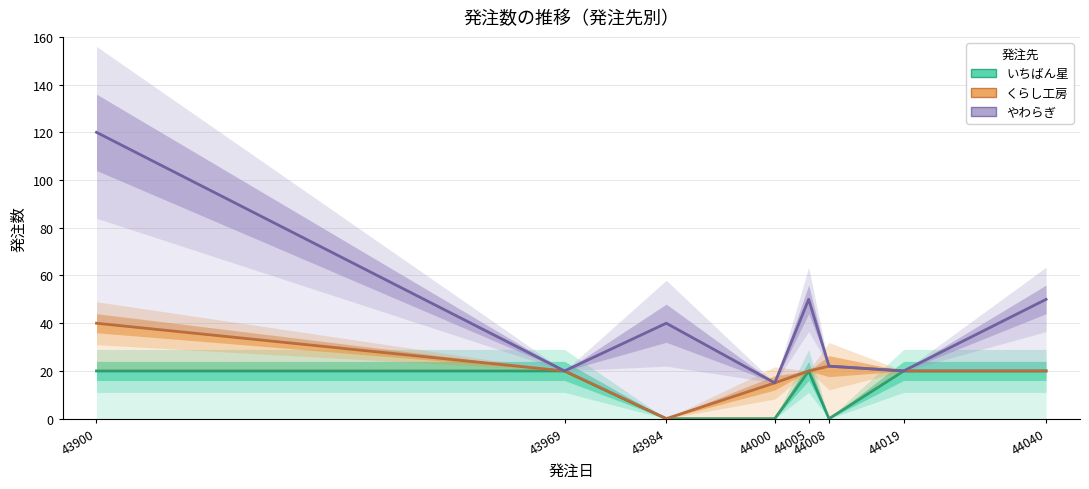

List the series in order of their overall mean, highest first.

やわらぎ, くらし工房, いちばん星